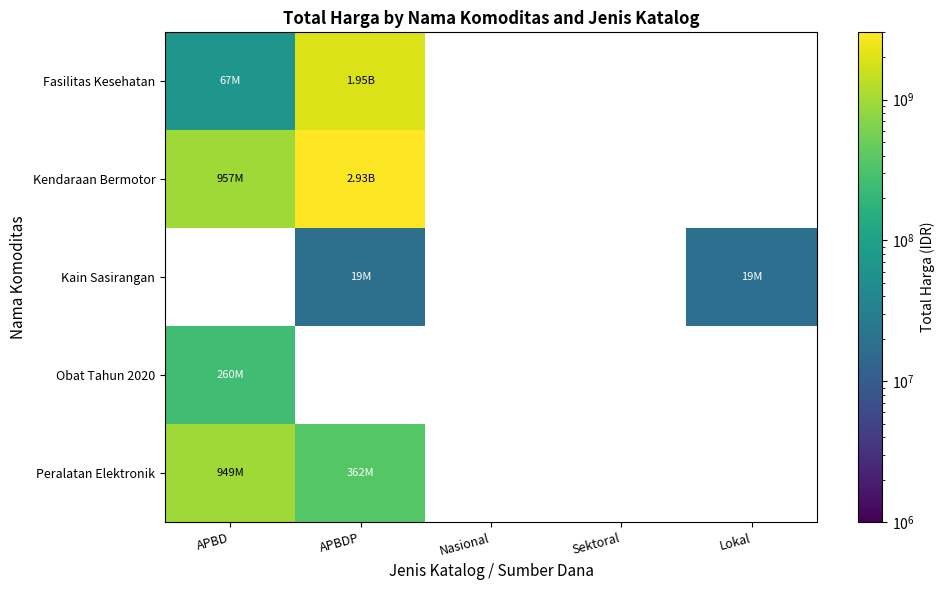

What is the difference between the maximum and minimum values in the Kendaraan Bermotor series?

1974559900.0